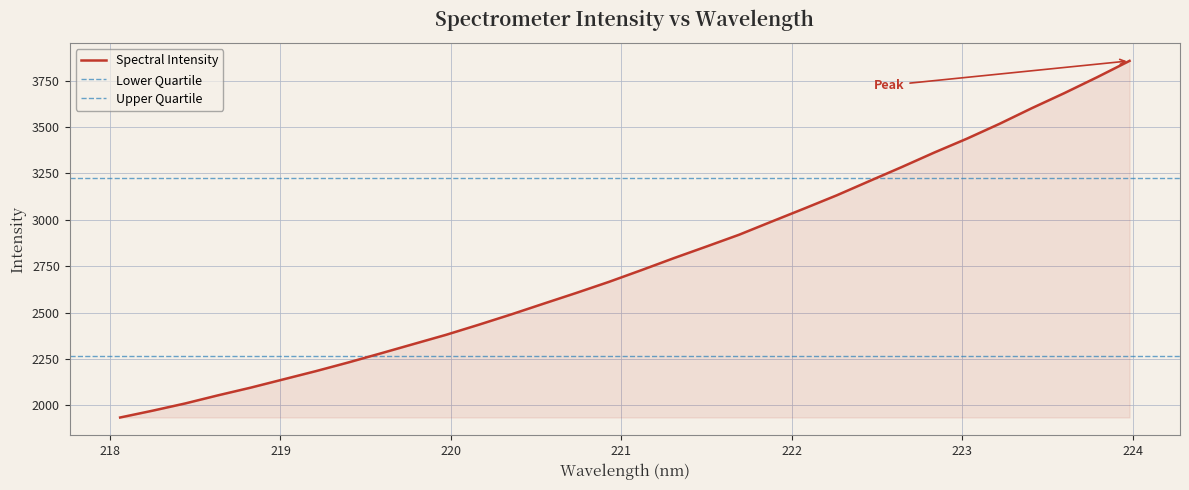

Approximately how many times larger is the value at 223.9802 compared to 223.2172?

1.1